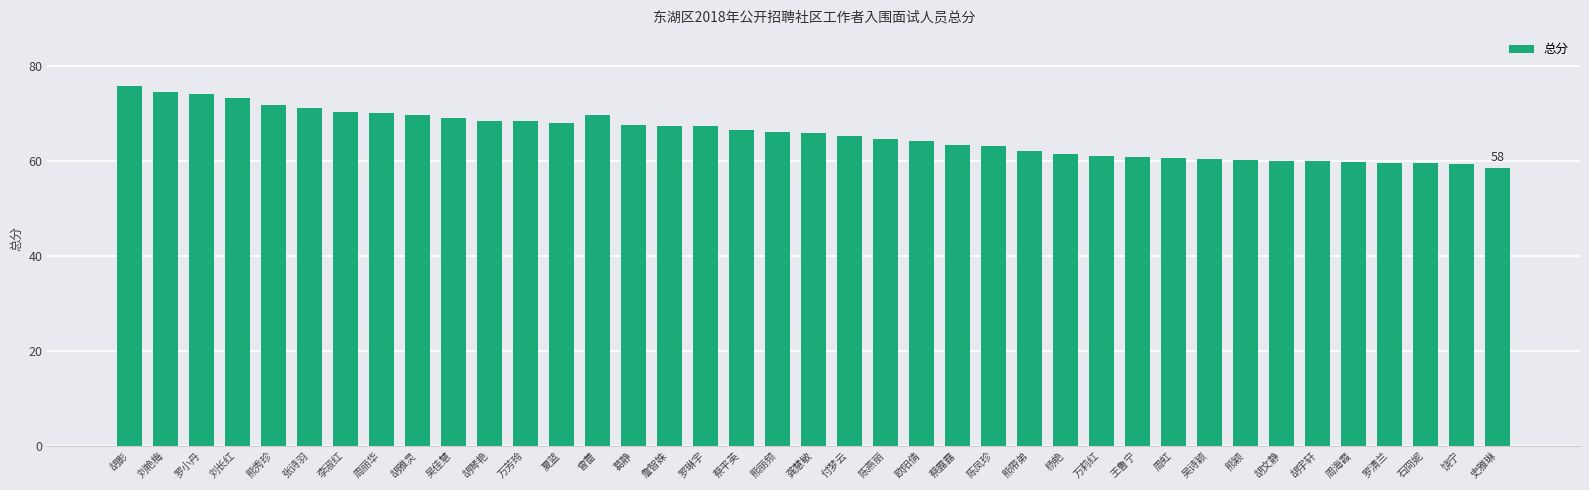

Count the number of categories in the chart.

39